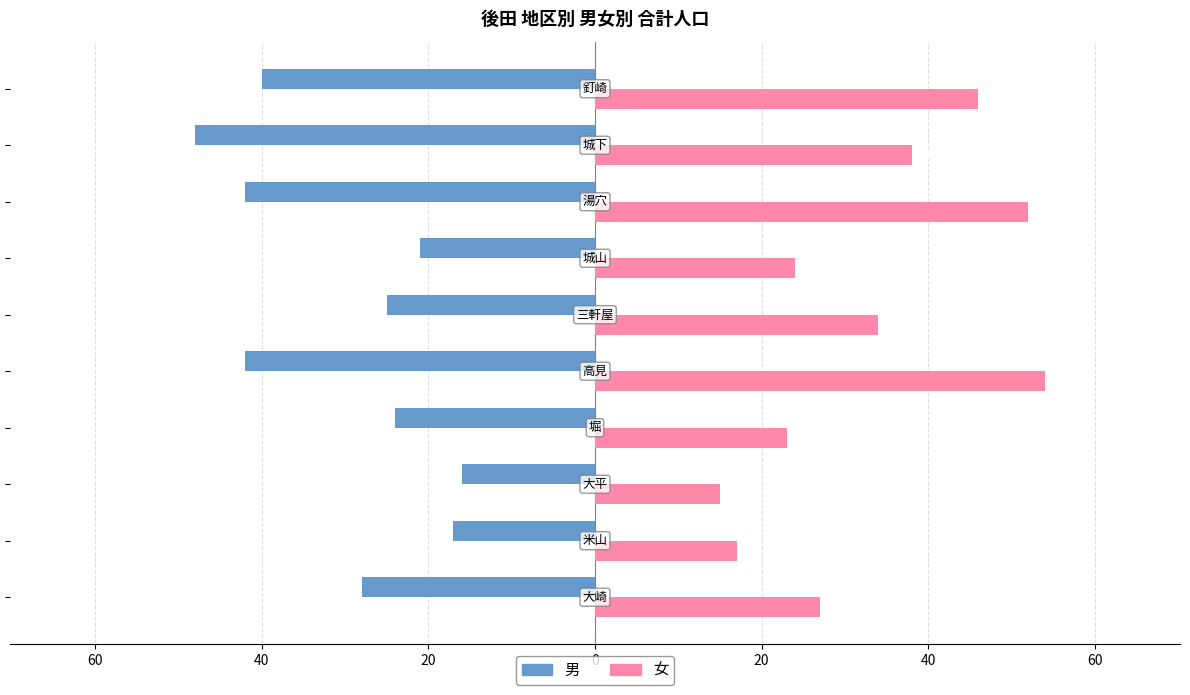

List the series in order of their overall mean, lowest first.

男, 女